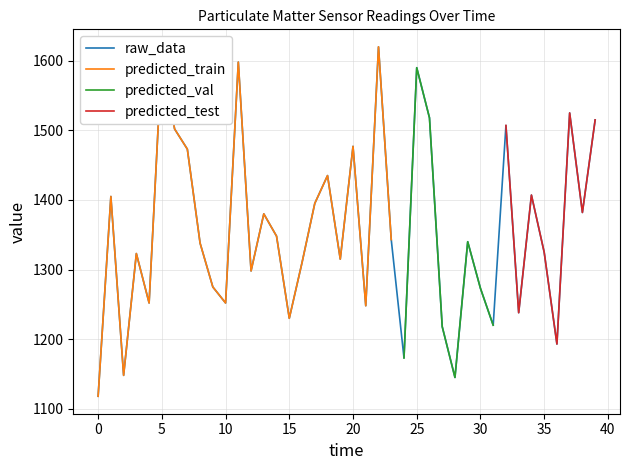

What is the maximum value for raw_data?

1620.0